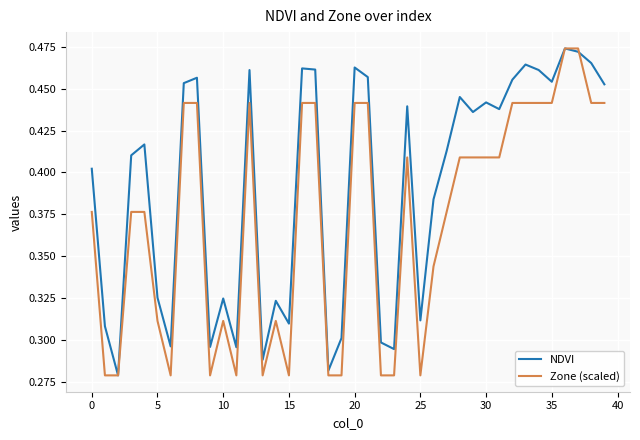

Which series has the largest total across all categories?

NDVI